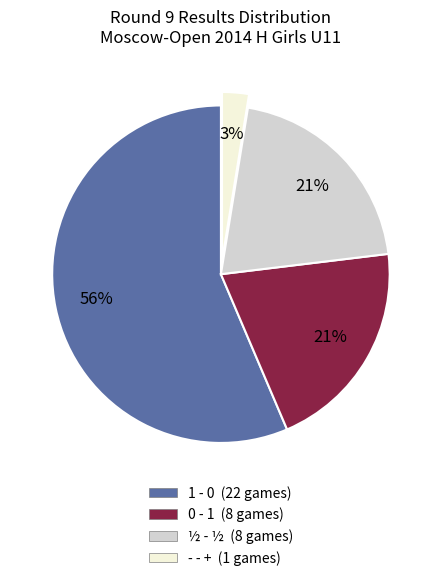

Which slice represents more than half of the pie?

1 - 0